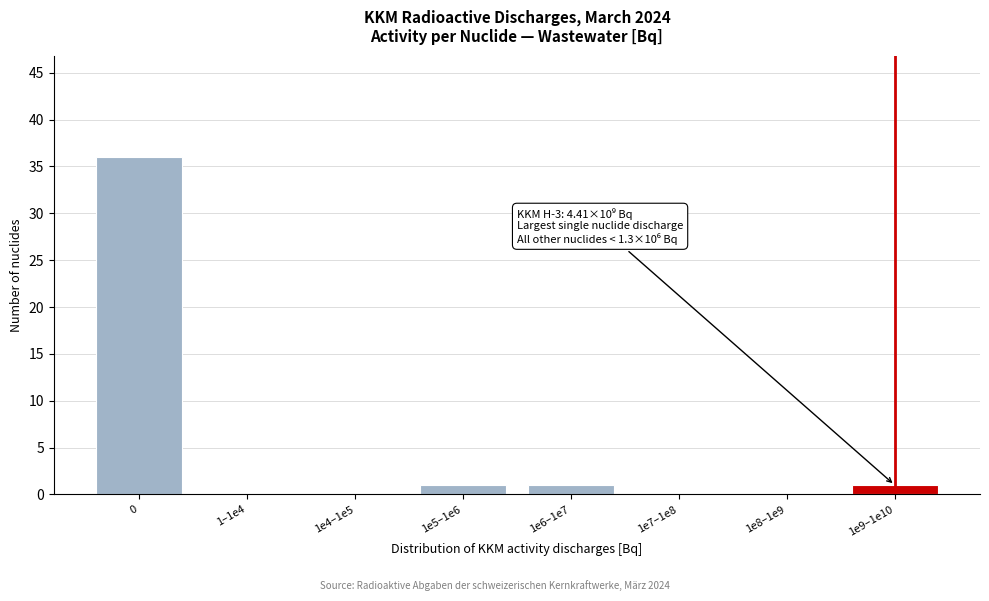

Reading left to right, extract all data points from this chart.

0=36	1–1e4=0	1e4–1e5=0	1e5–1e6=1	1e6–1e7=1	1e7–1e8=0	1e8–1e9=0	1e9–1e10=1